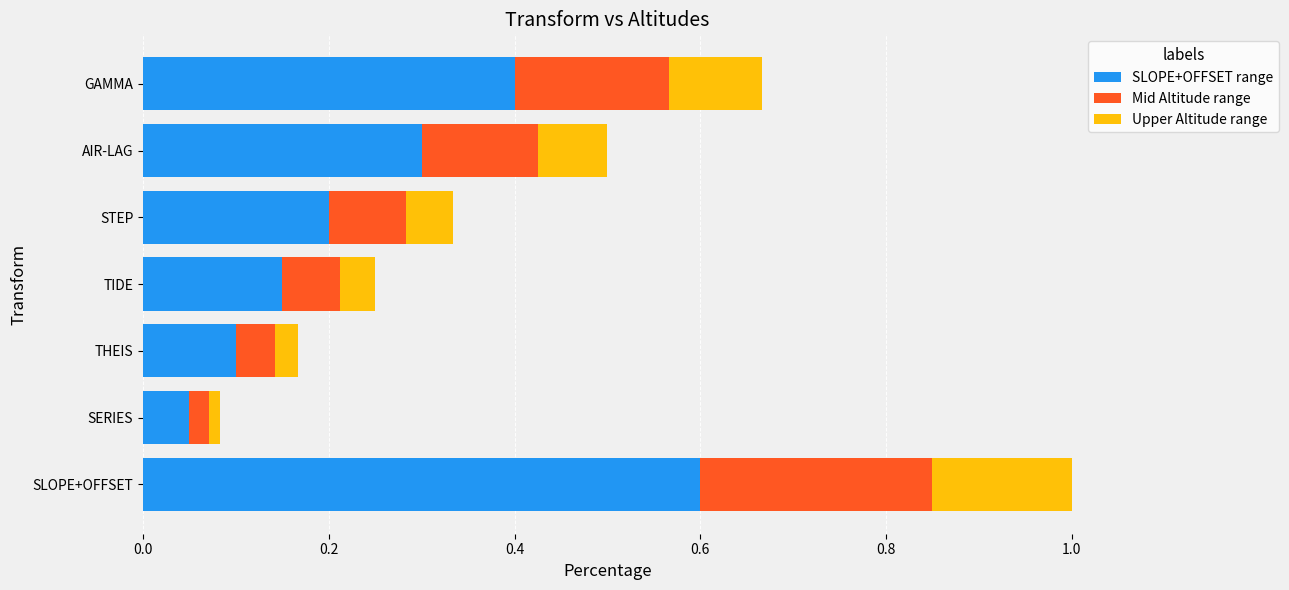

The SLOPE+OFFSET range series shows 0.1 at TIDE. True or false?

True